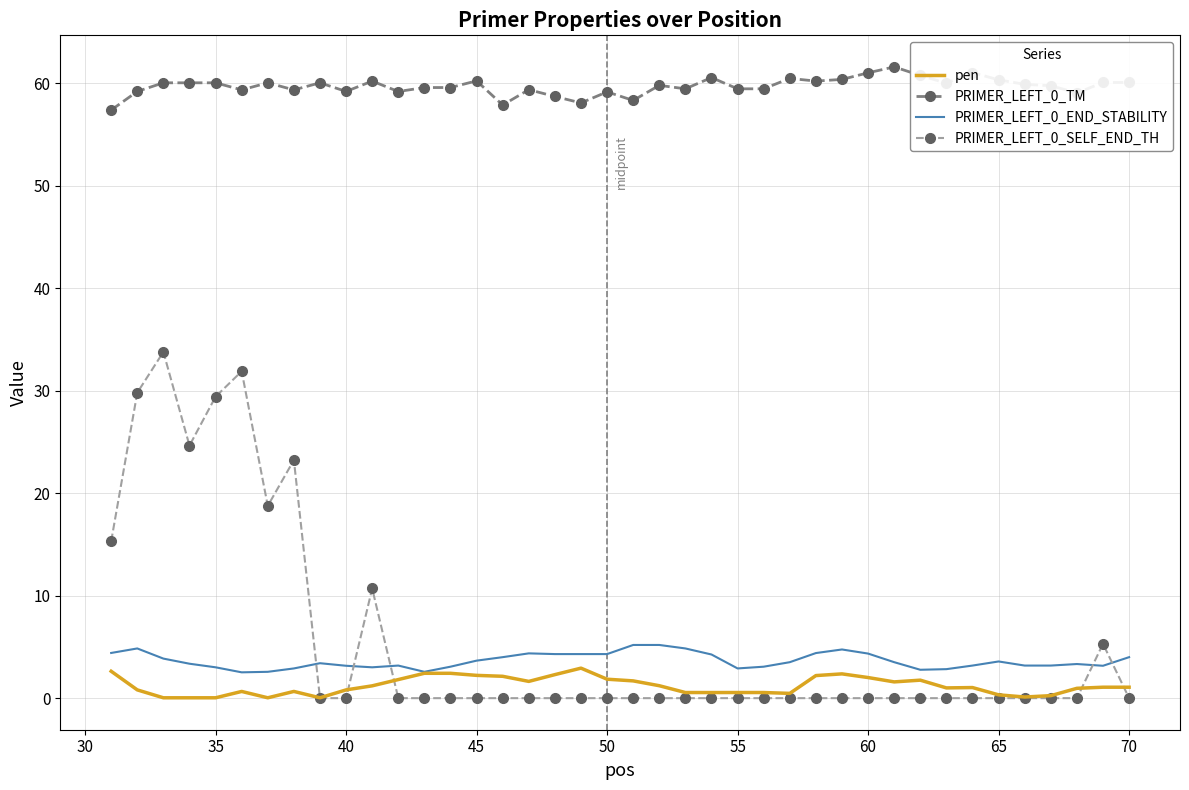

What is the greatest value displayed?

61.6